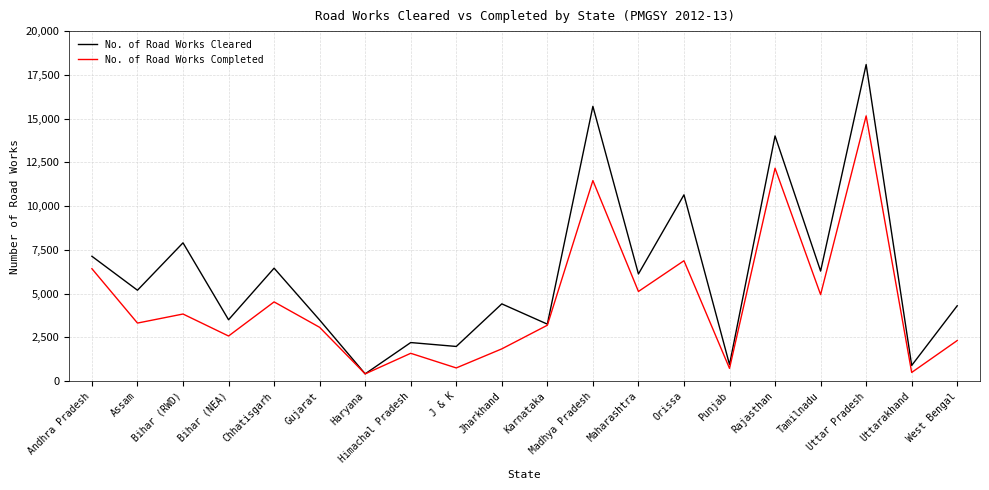

Which series has the largest range (max minus min)?

No. of Road Works Cleared